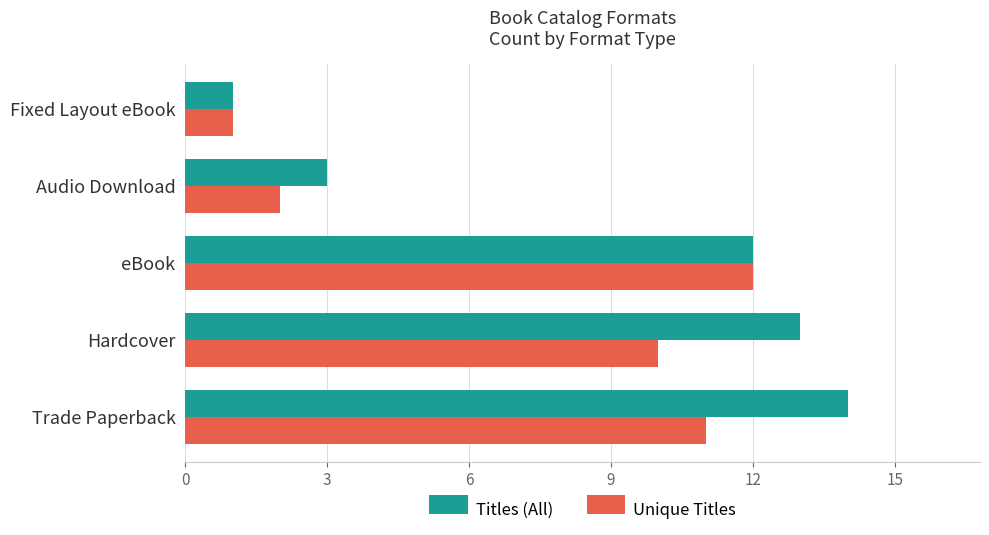

What is the difference between the highest and lowest values at Trade Paperback?

3